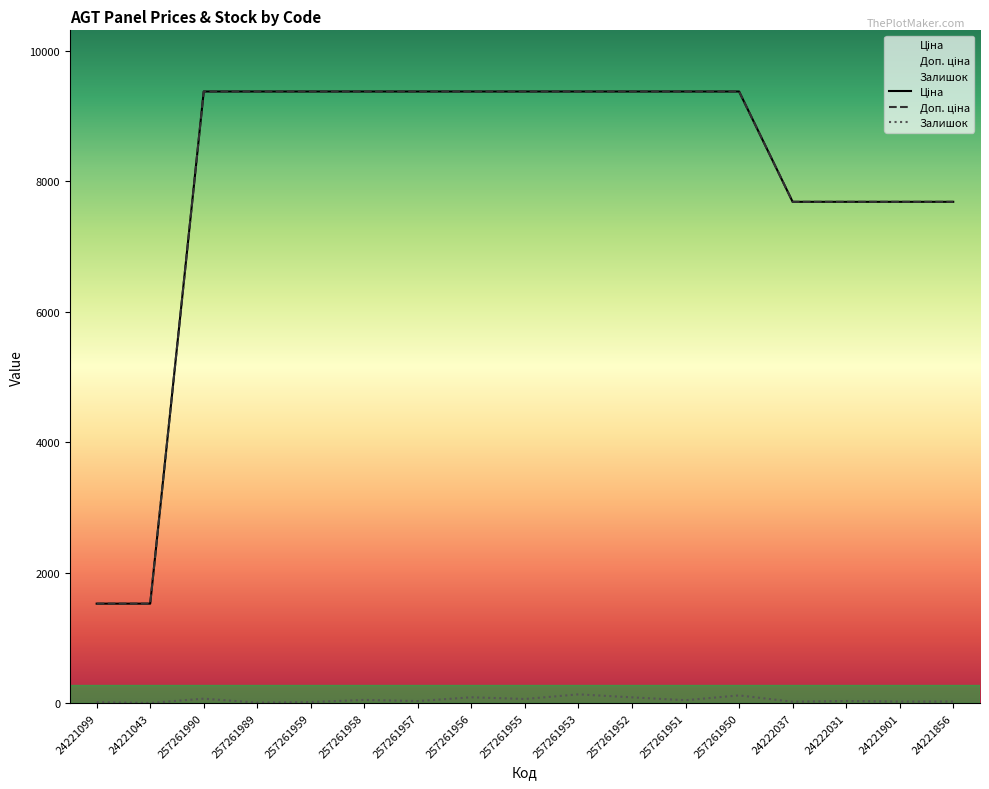

Count the number of data series in this chart.

3